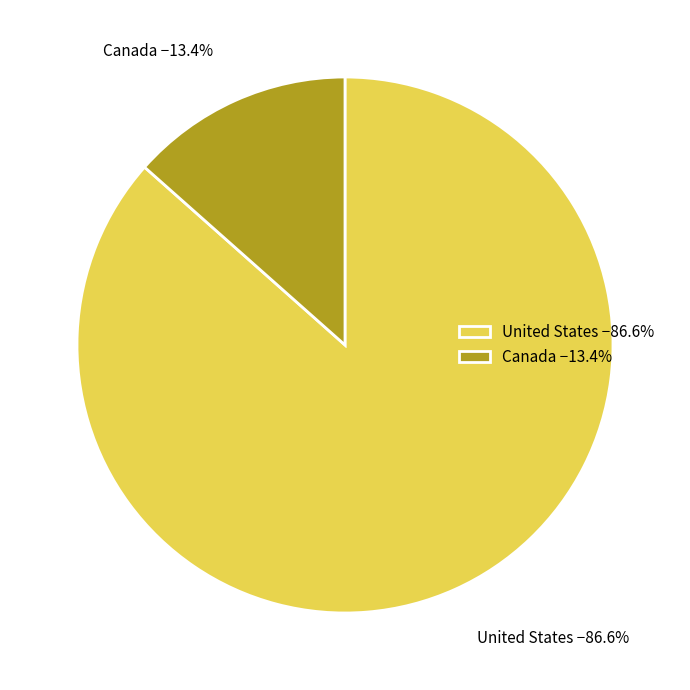

Rank the categories by value from lowest to highest.

Canada, United States